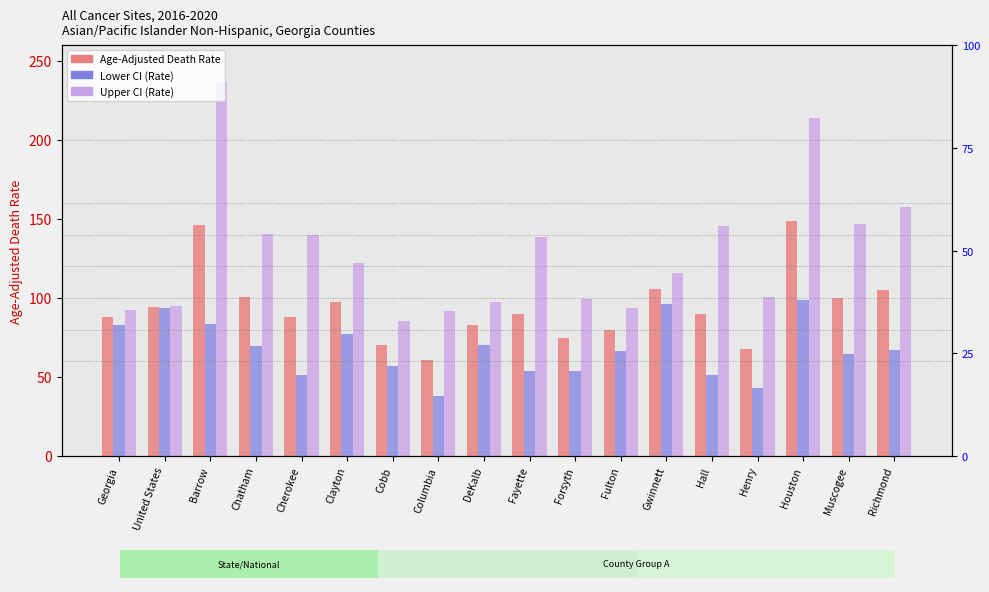

What is the label of the 2nd bar from the left?

United States